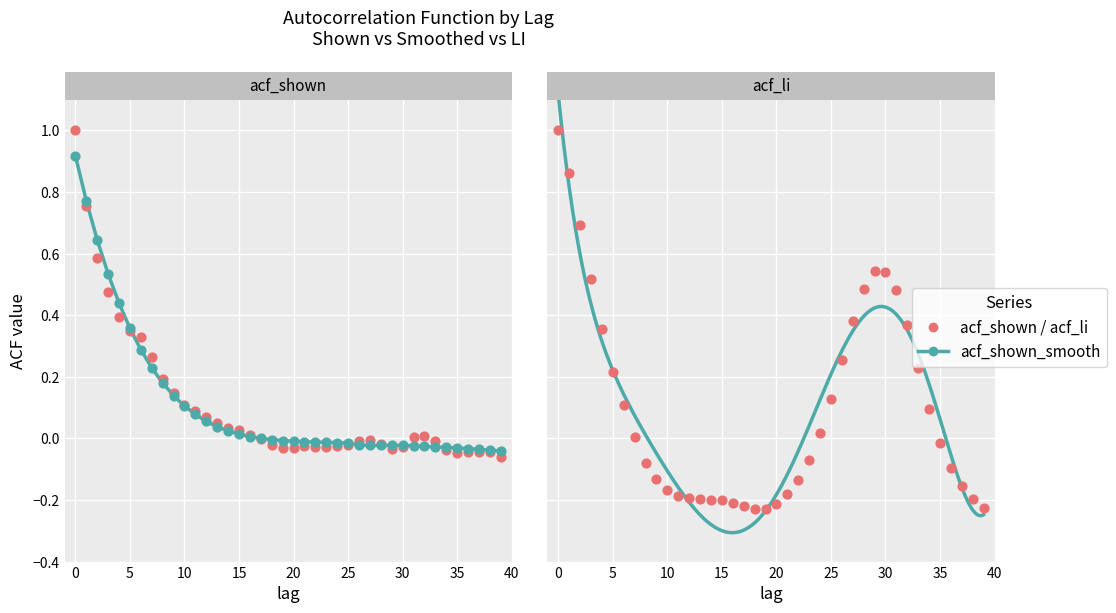

Which series contains the highest Y value?

acf_li